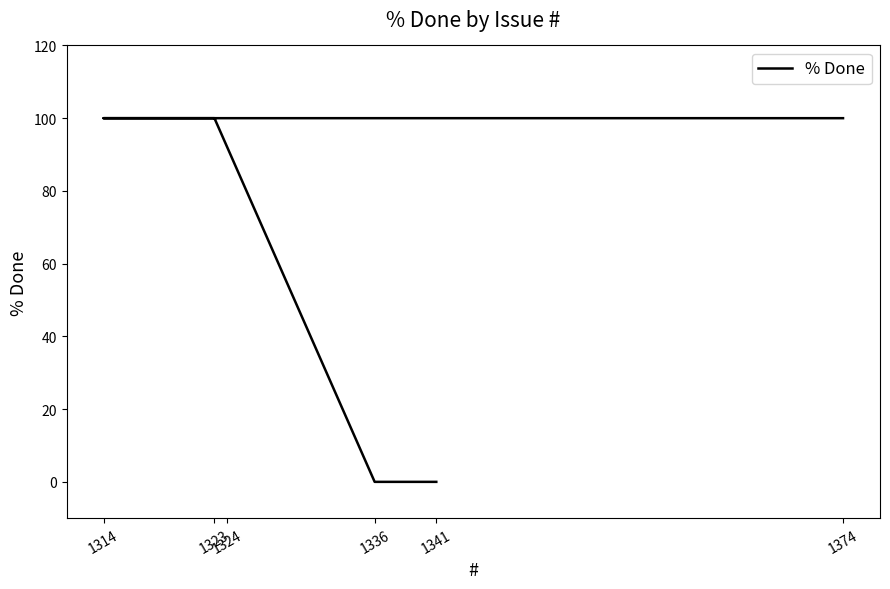

True or false: there are more than 2 points higher than both neighbors.

False